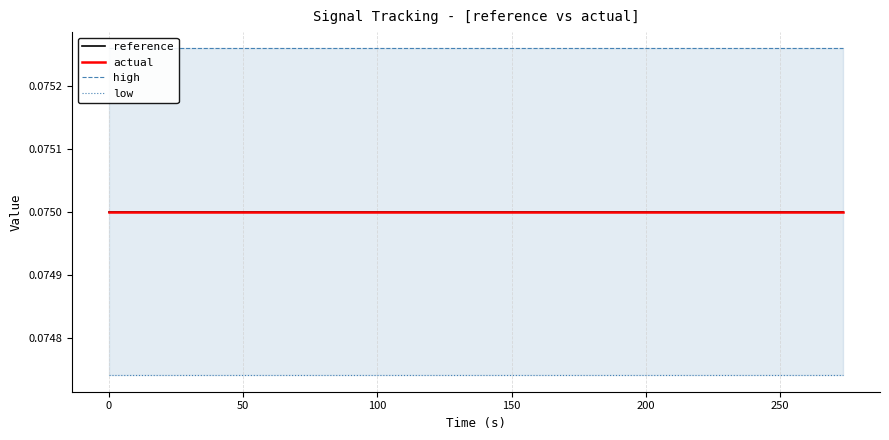

Which series has the largest total across all categories?

high